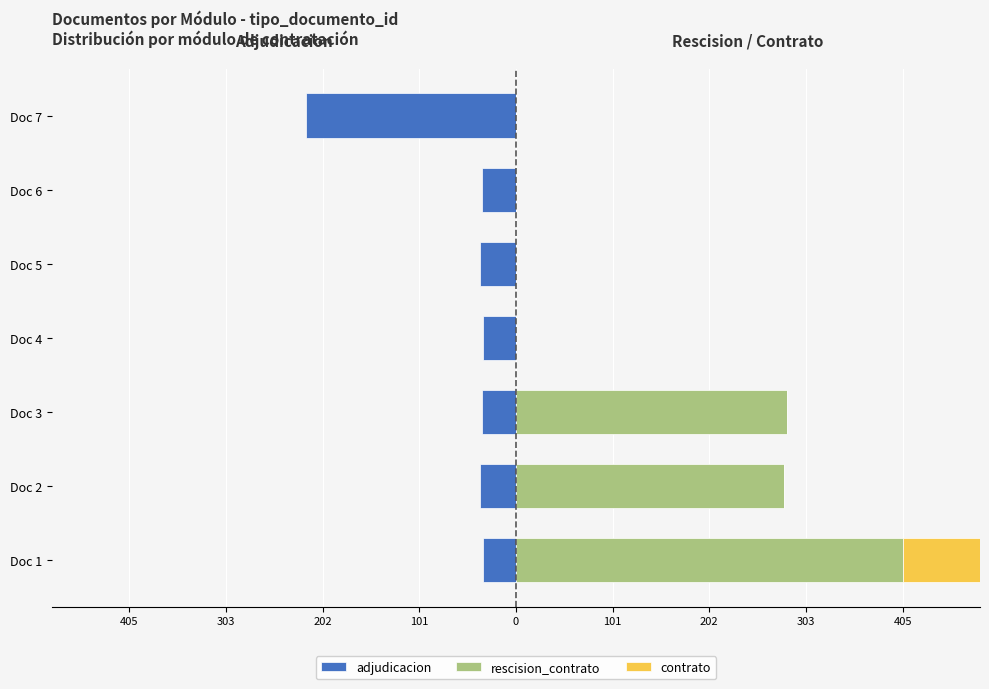

What are all the series names shown in the legend?

adjudicacion, rescision_contrato, contrato